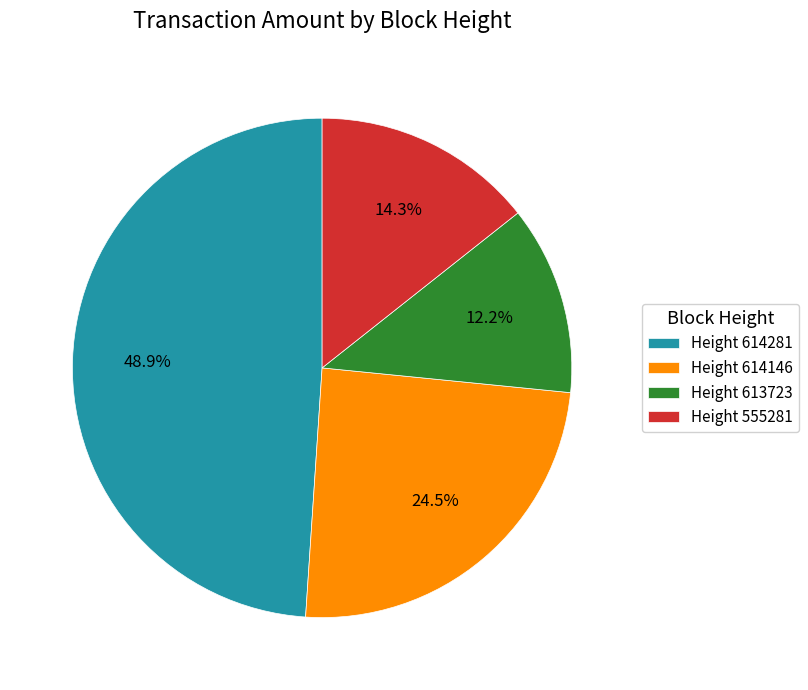

How much of the chart is everything except Height 613723?

87.8%